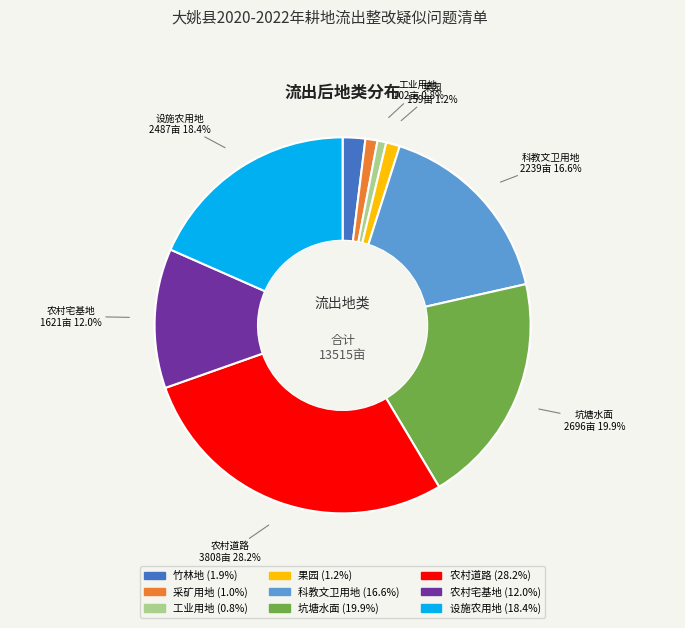

What is the total percentage of 工业用地 and 竹林地?

2.7%